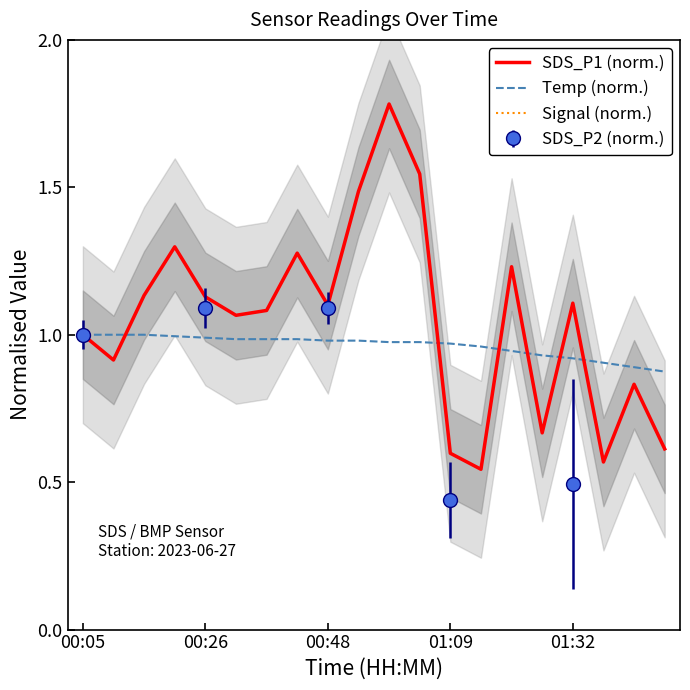

Which series has the largest range (max minus min)?

SDS_P1 (norm.)